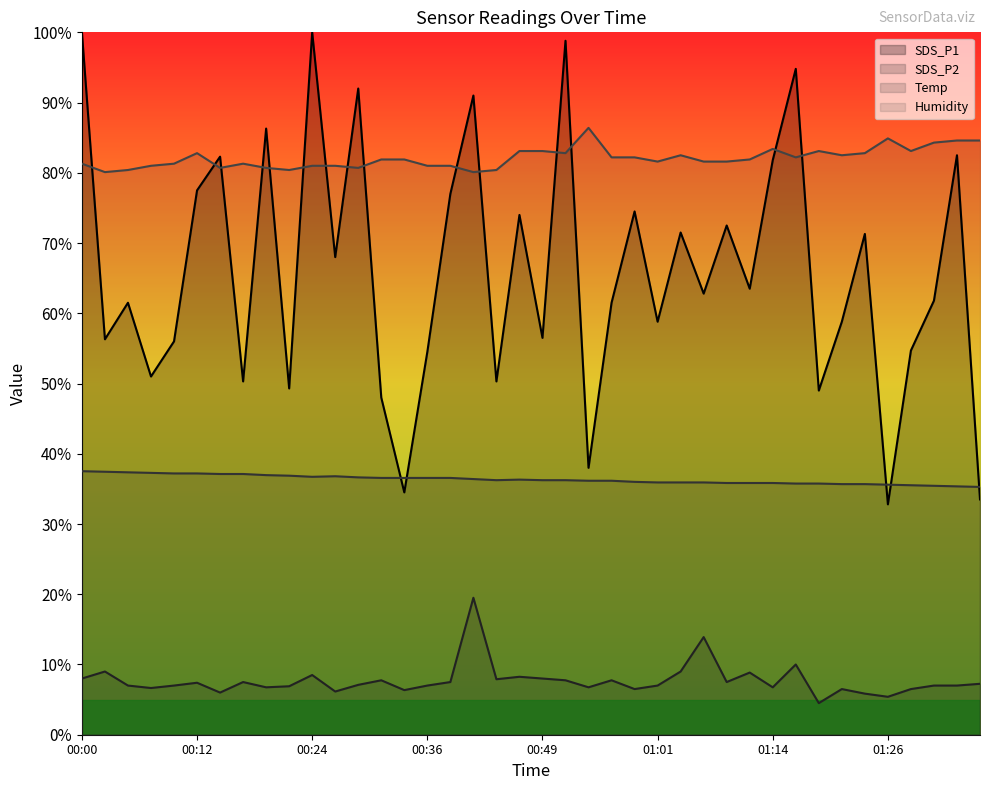

What position from the left is 00:12?

6